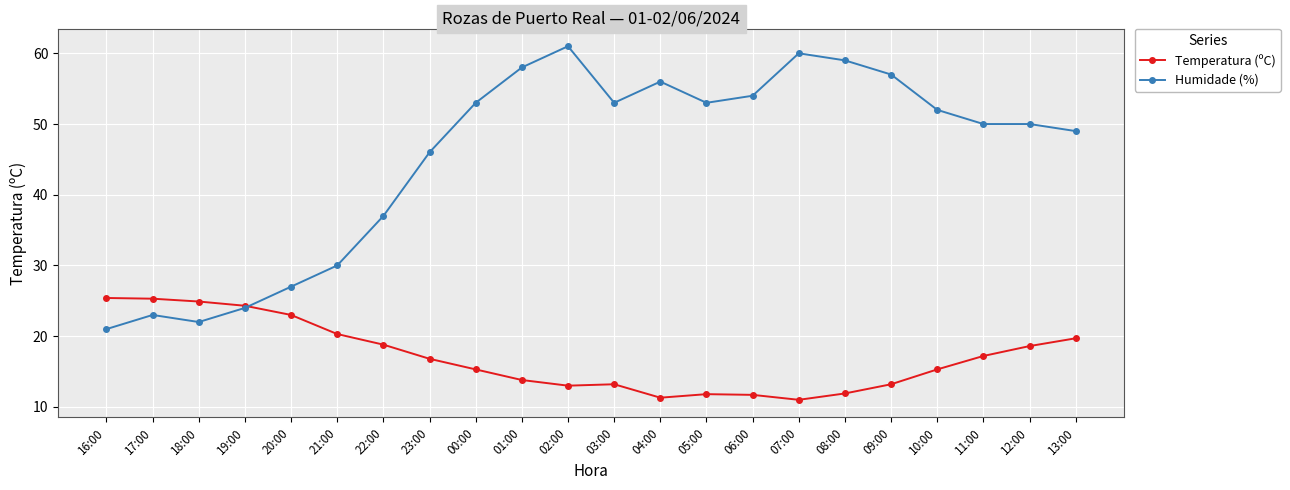

At which label does Temperatura (ºC) first exceed 16?

16:00